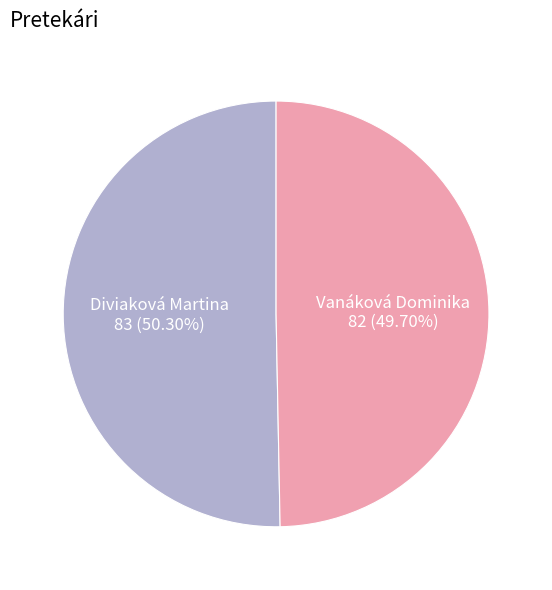

Count the number of slices in the pie.

2